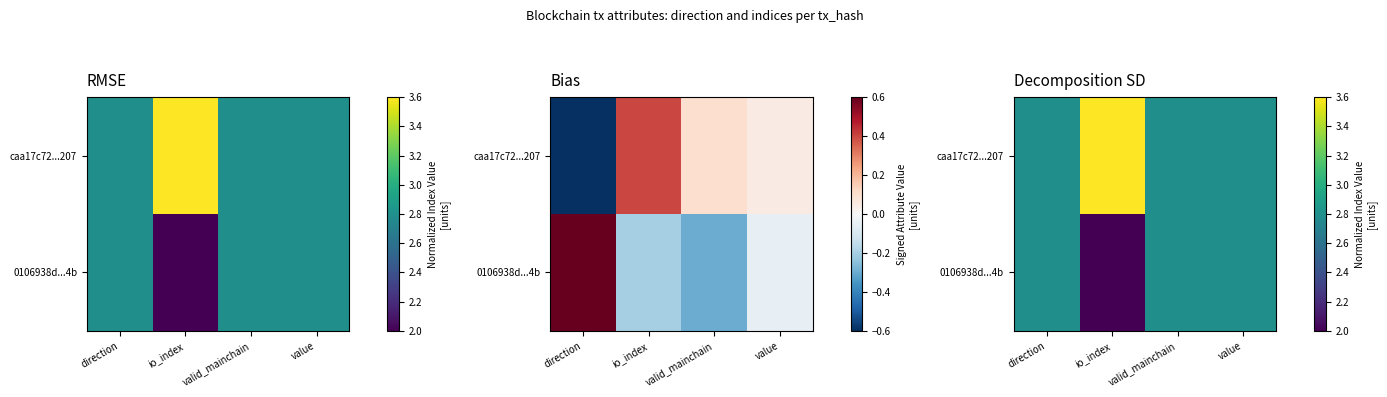

Rank the series by their average value, from lowest to highest.

0106938d...4b, caa17c72...207